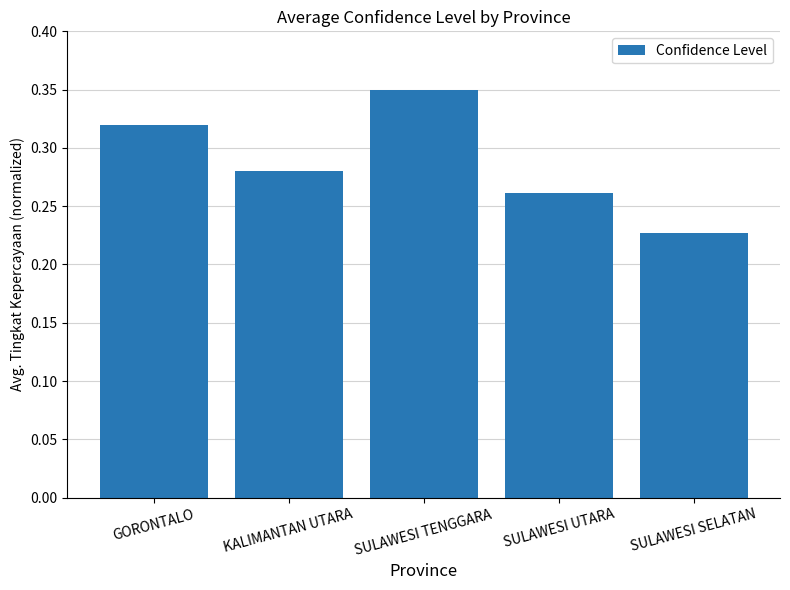

What is the change in value from KALIMANTAN UTARA to SULAWESI TENGGARA?

+0.1